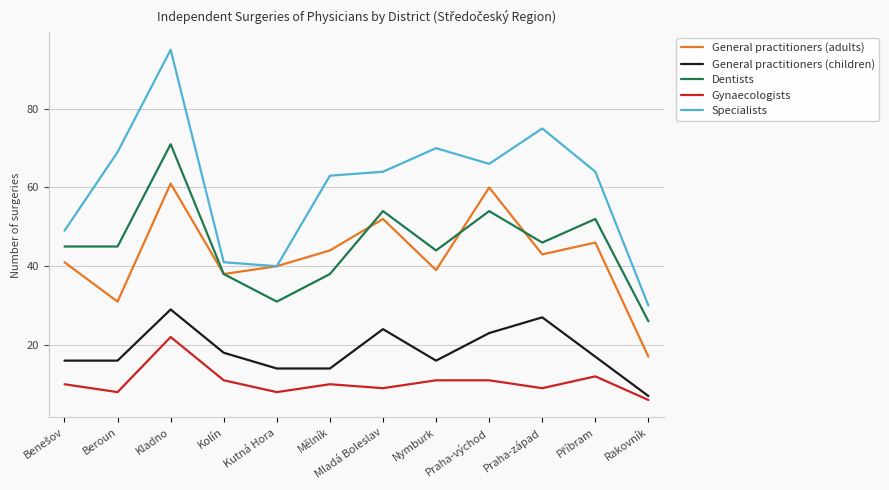

At which label does General practitioners (adults) first exceed 43?

Kladno